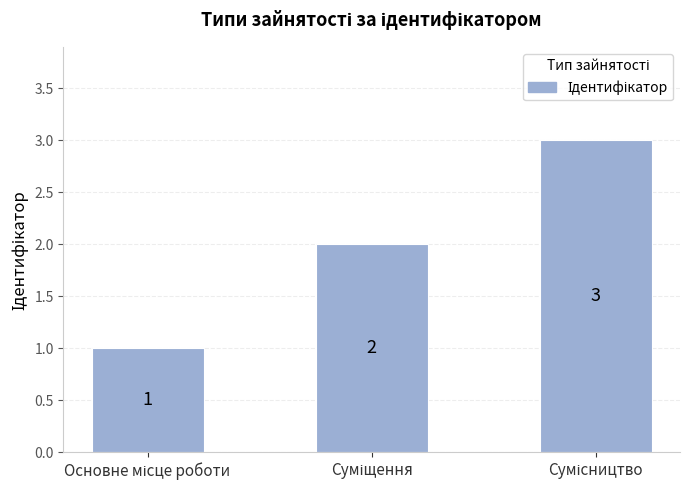

What is the sum of all values?

6